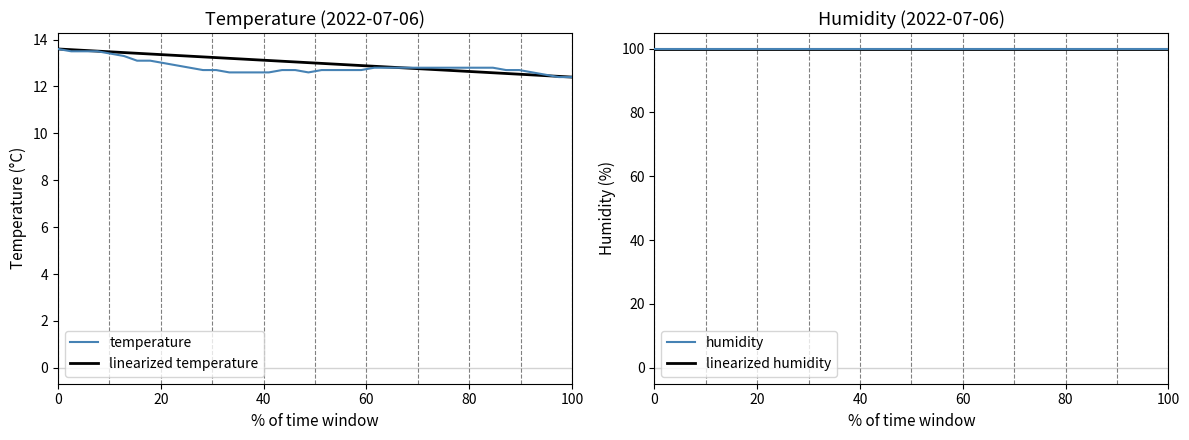

What is the value of the linearized temperature point at the 26th from the left?

12.8